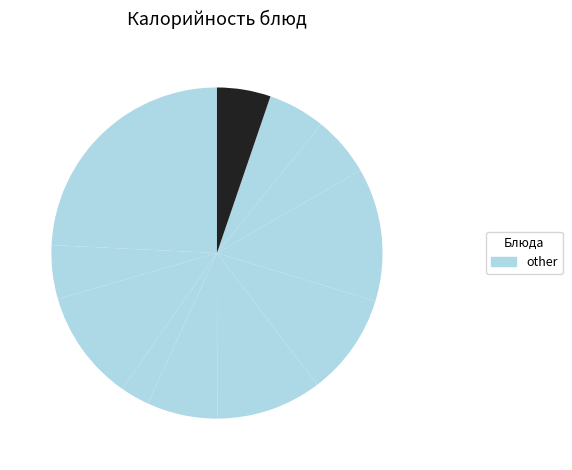

Count the number of slices in the pie.

11